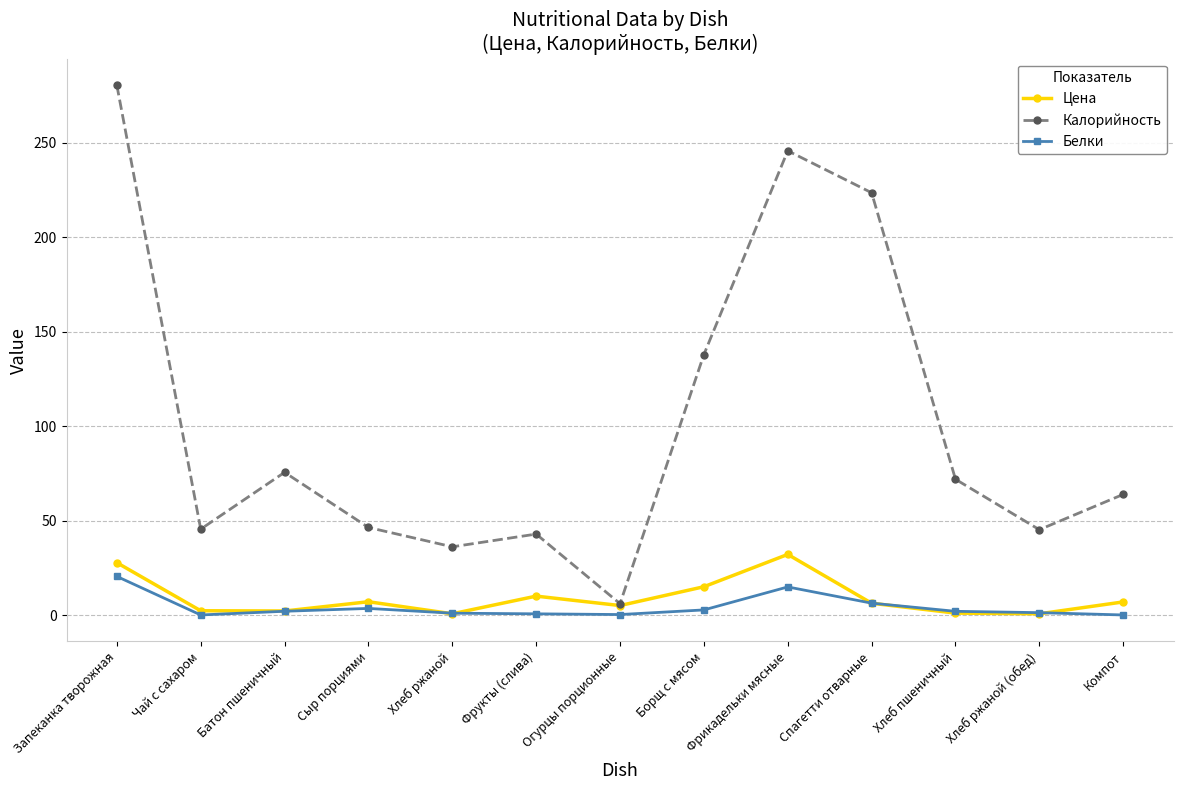

What are all the series names shown in the legend?

Цена, Калорийность, Белки